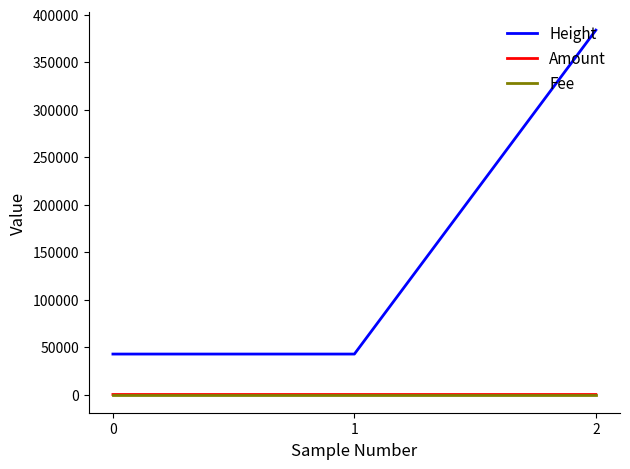

Which series has the largest range (max minus min)?

Height